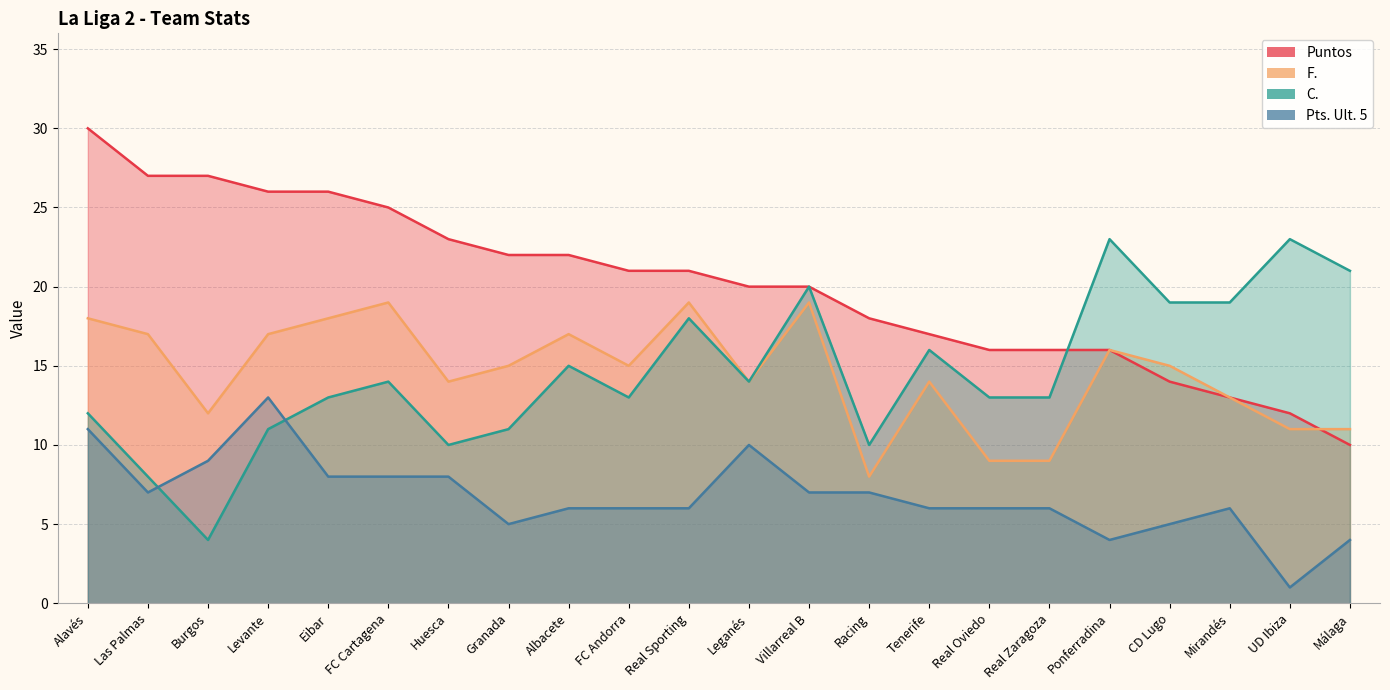

What are all the series names shown in the legend?

Puntos, F., C., Pts. Ult. 5